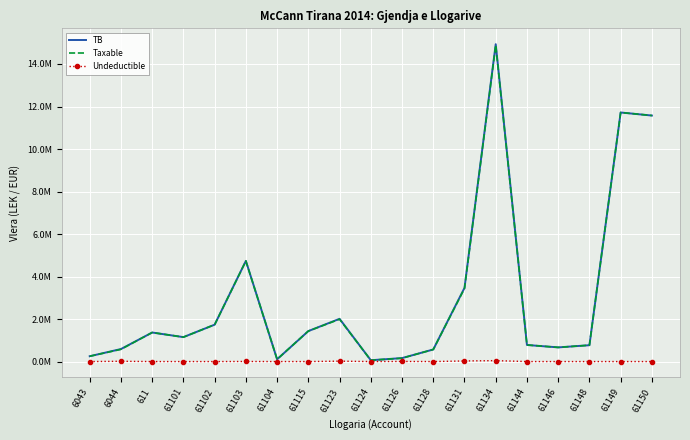

Where is the first local maximum for TB?

611